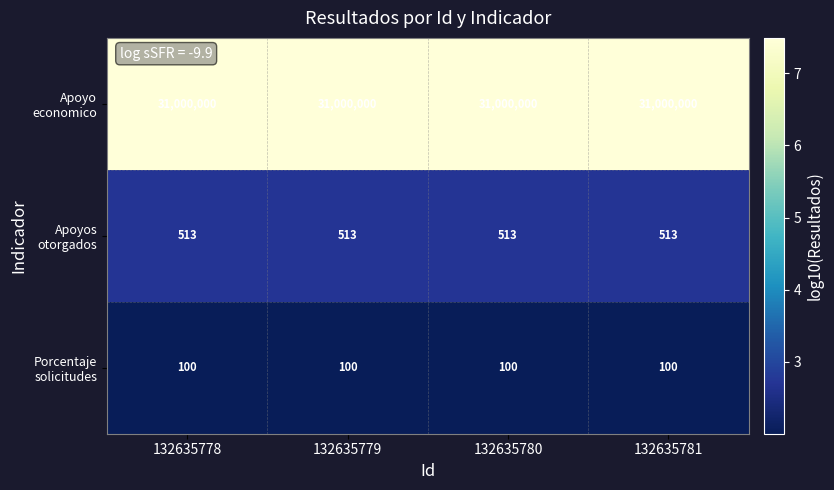

What is the difference between the highest and lowest values at 132635778?

30999900